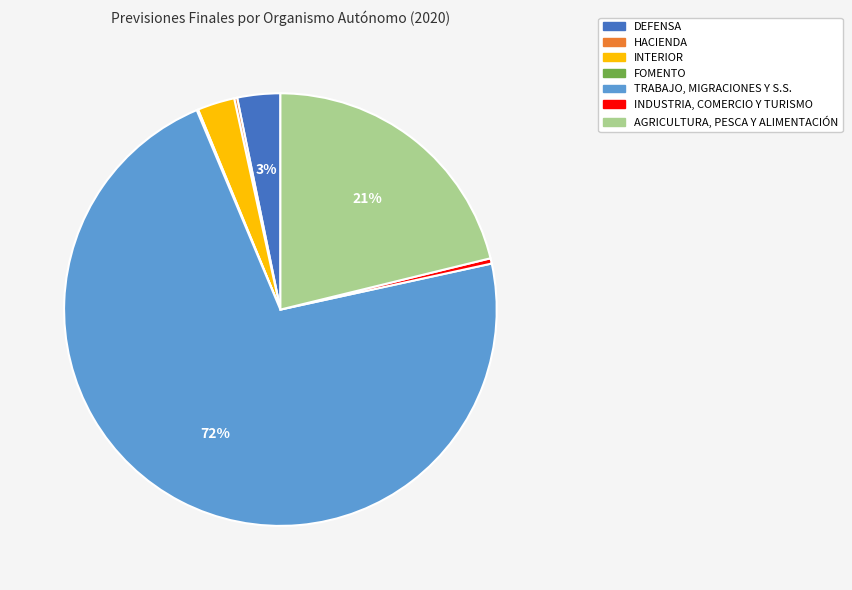

What is the largest slice in the pie chart?

TRABAJO, MIGRACIONES Y S.S.